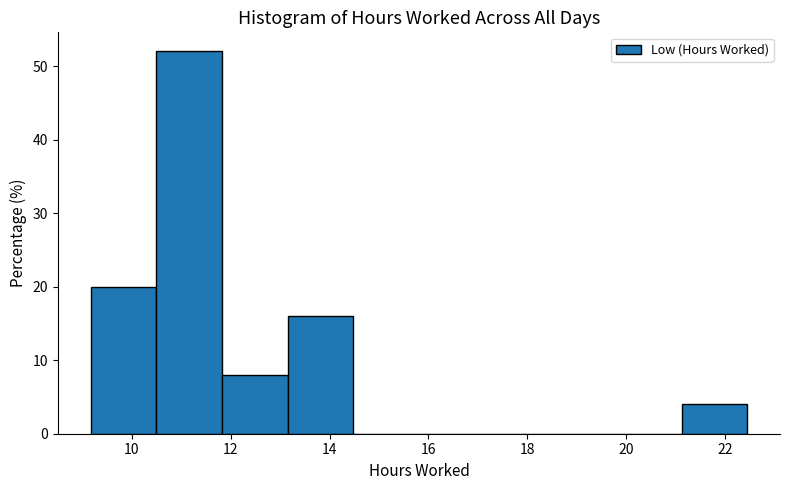

What is the height of the bar covering 13.2 to 14.4 on the x-axis? Neither the bar edges nor the heights are printed on the chart, so give them approximately, as read against the axes.

16